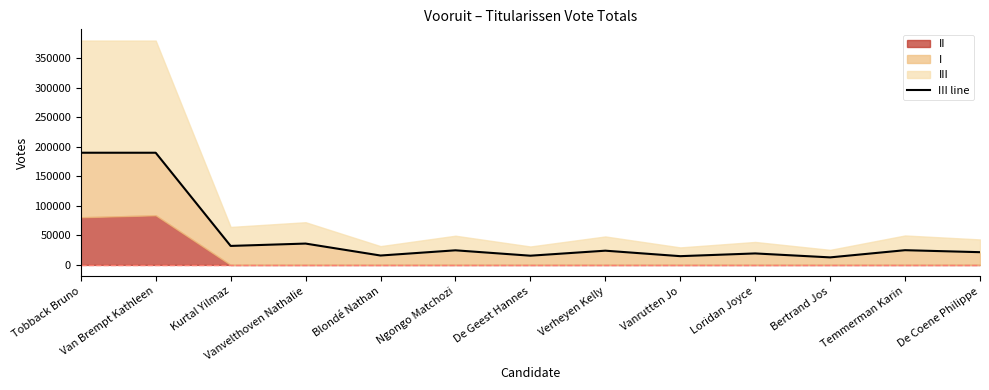

How many data points does each series have?

13